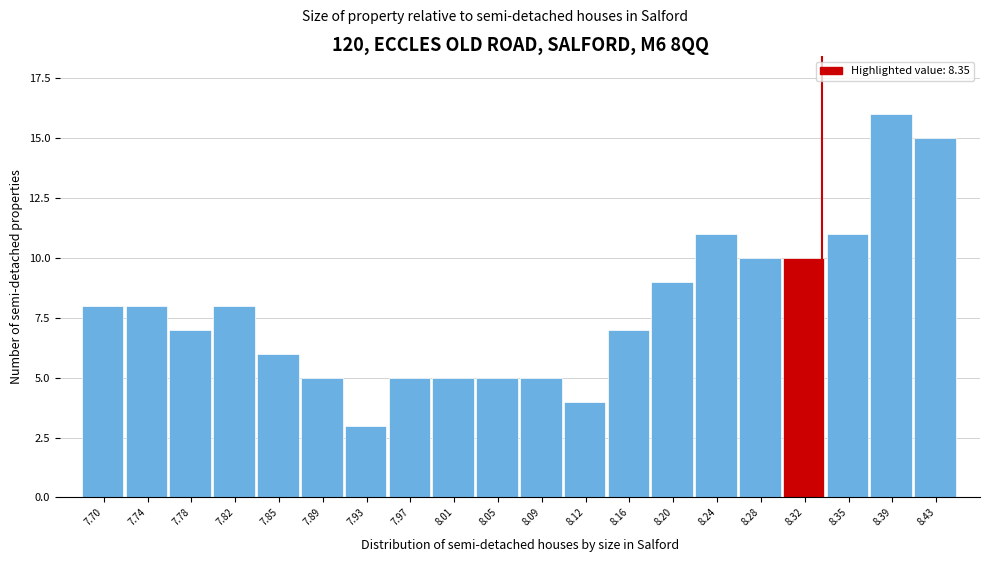

Reading right to left, extract all data points from this chart.

15	16	11	10	10	11	9	7	4	5	5	5	5	3	5	6	8	7	8	8